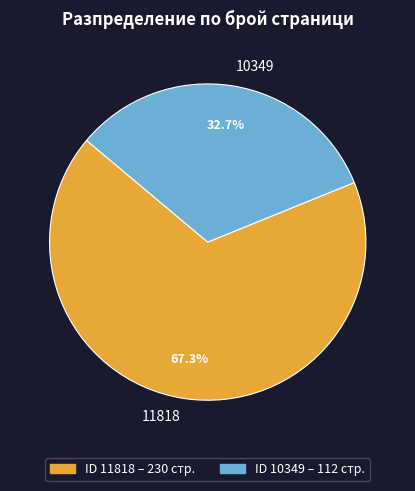

How many slices are in this pie chart?

2